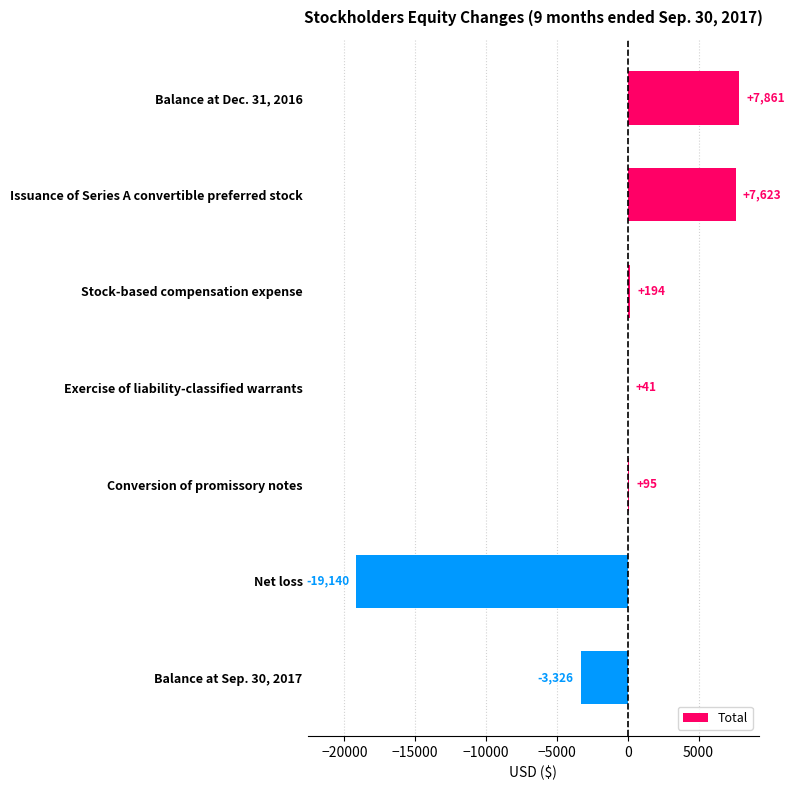

True or false: the data shows -3326 at Balance at Sep. 30, 2017.

True